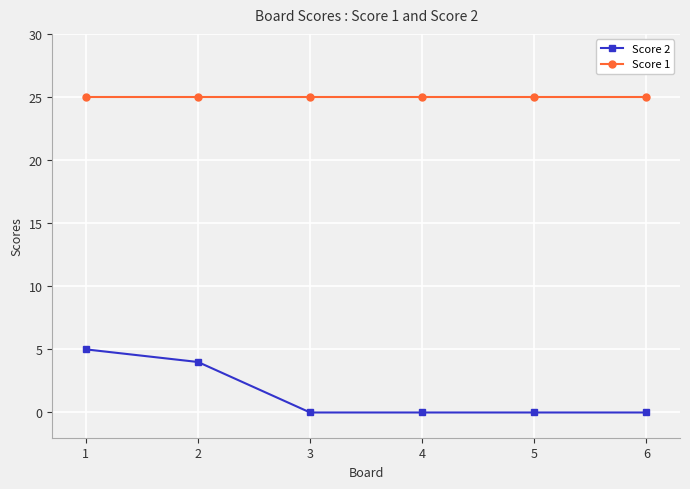

What is the maximum value for Score 2?

5